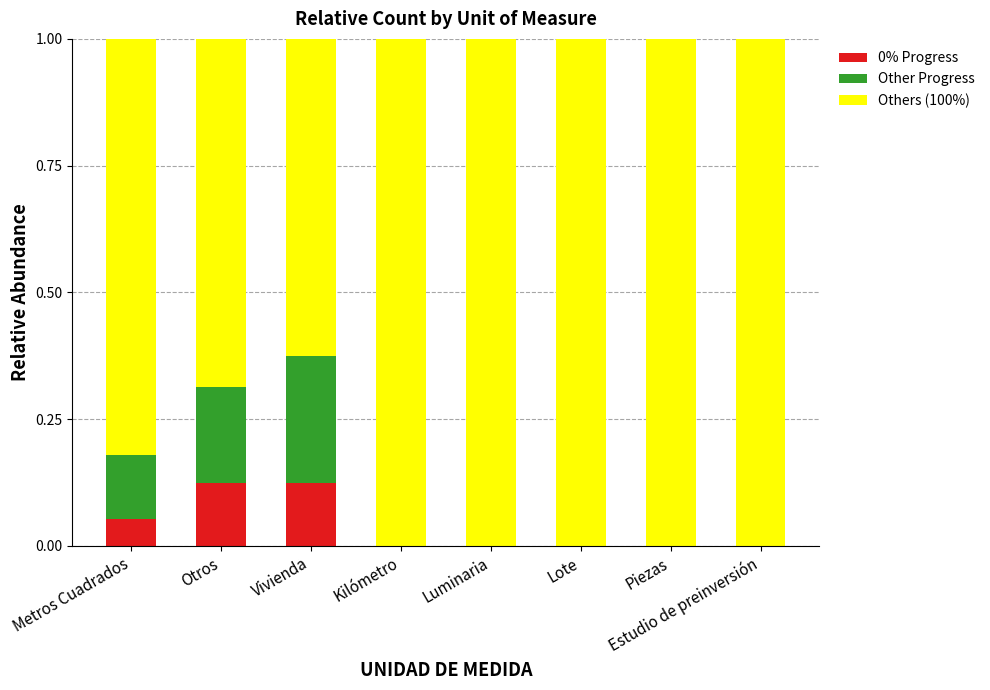

True or false: 0% Progress has a value of 0.0 at Kilómetro.

True